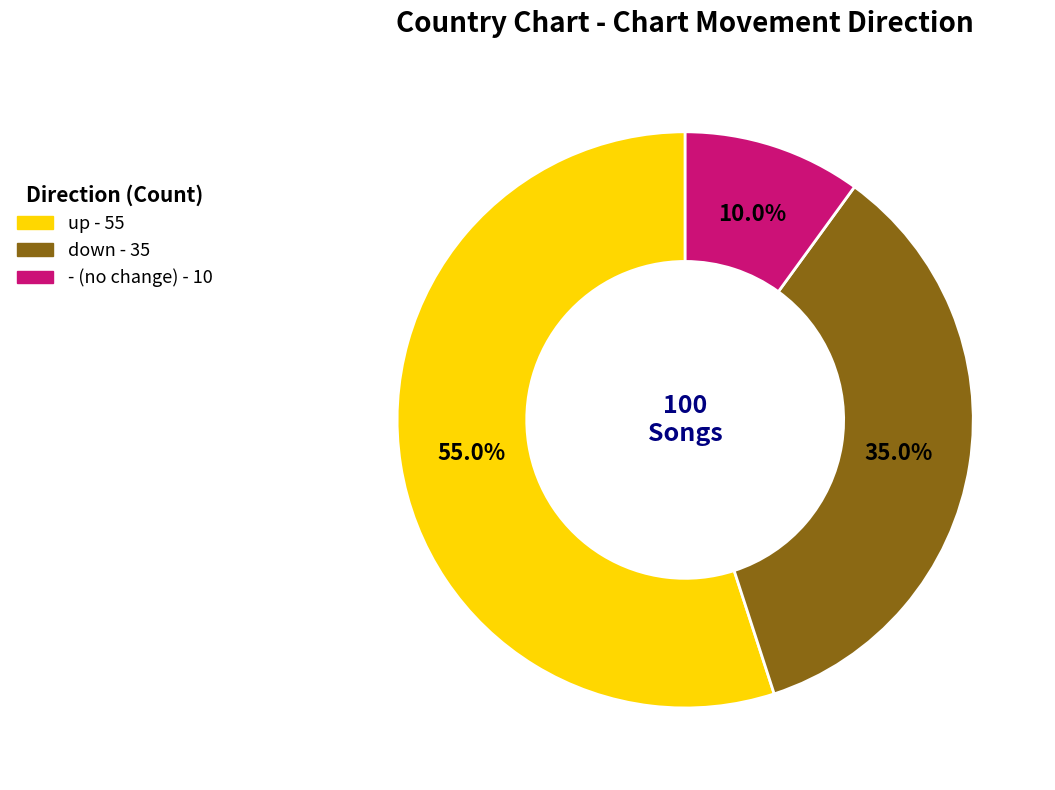

Is the sum of - and up greater than half?

Yes